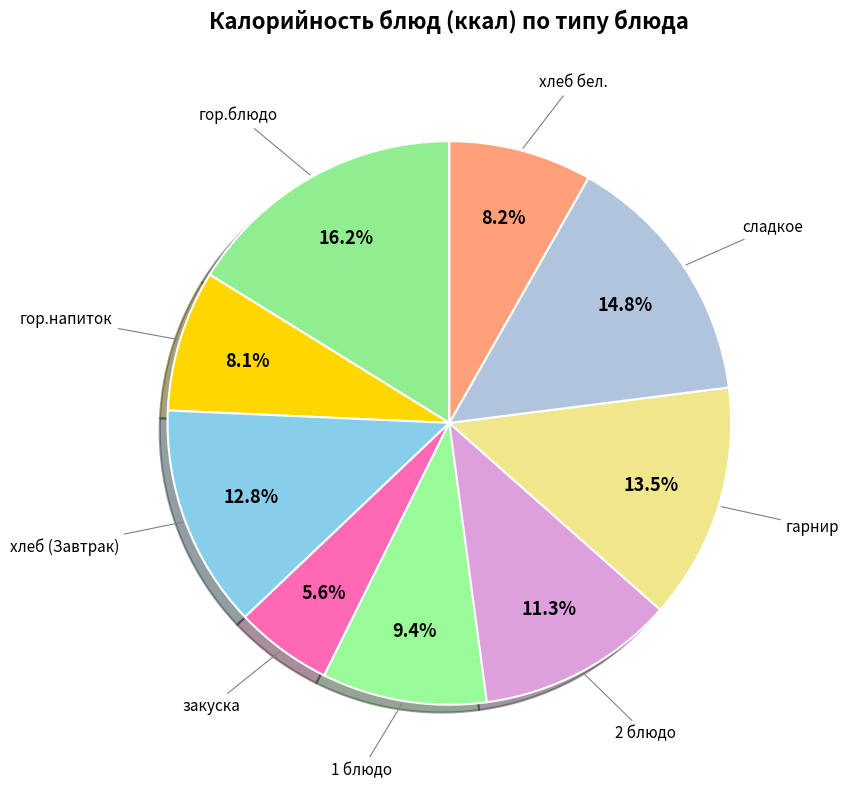

Which category has the biggest portion of the pie?

гор.блюдо